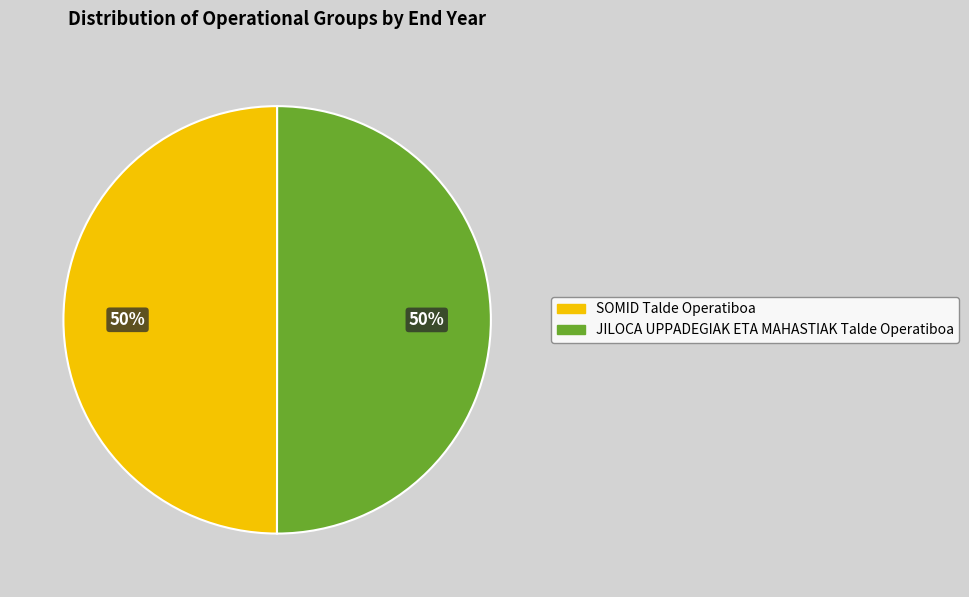

To the nearest percent, what percentage of the pie is SOMID Talde Operatiboa?

50%